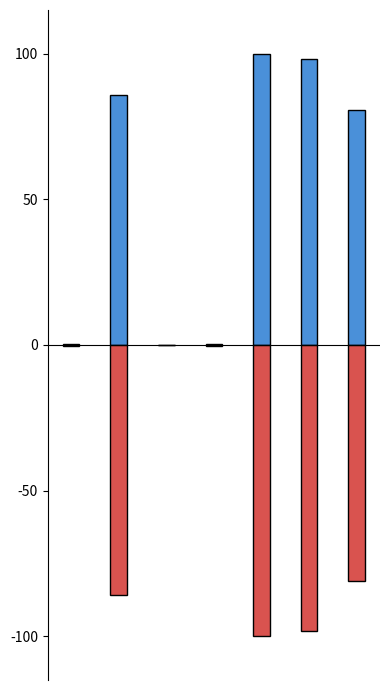

How many bars are there in each group?

2